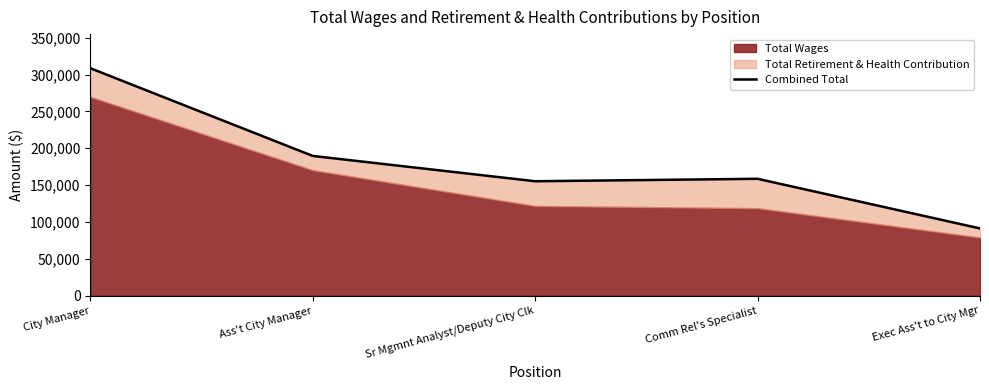

Rank the categories by value from lowest to highest.

Exec Ass't to City Mgr, Sr Mgmnt Analyst/Deputy City Clk, Comm Rel's Specialist, Ass't City Manager, City Manager